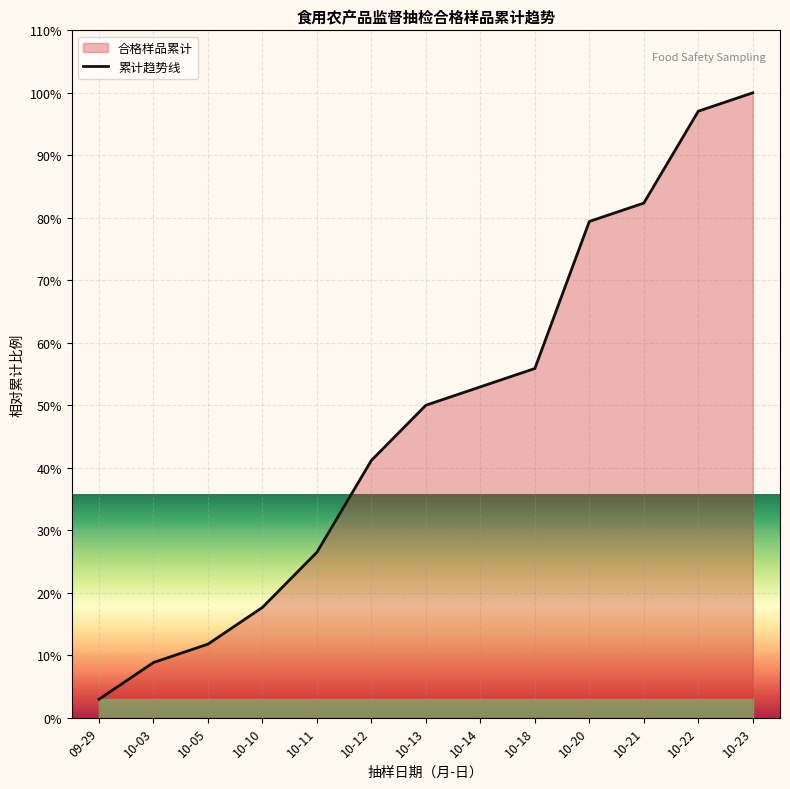

What is the difference between the maximum and minimum values?

97.1